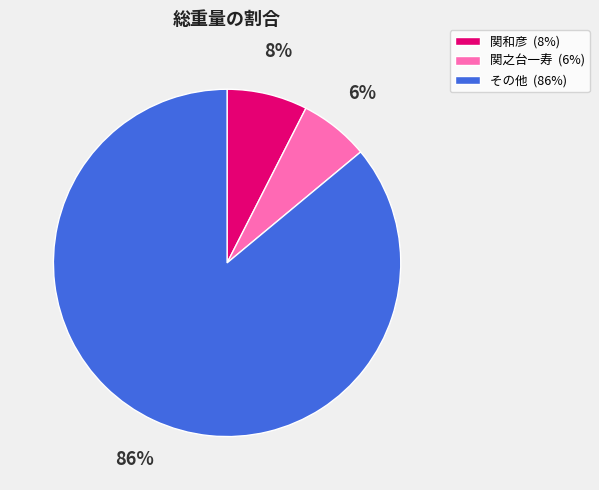

How many slices are in this pie chart?

3